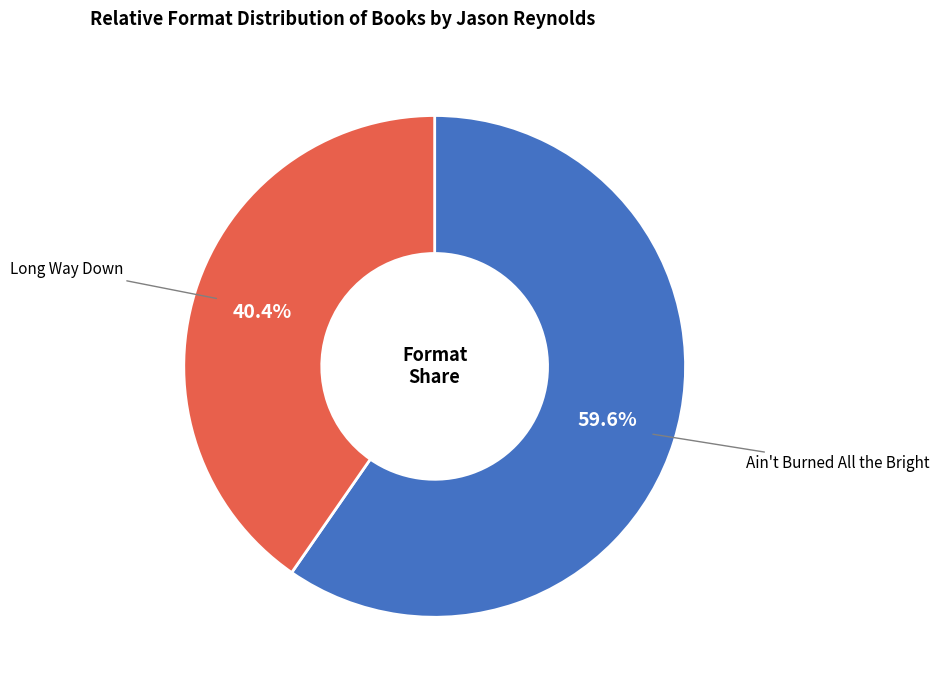

Is there a majority slice in this chart?

Yes